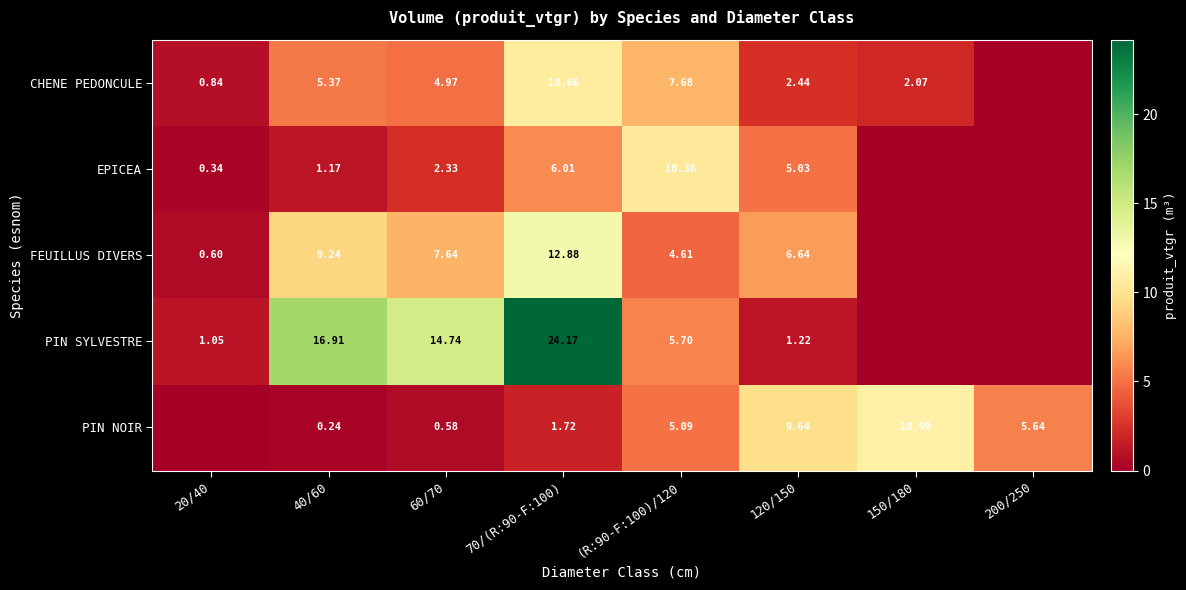

Is the value of EPICEA at 20/40 greater than the value of PIN NOIR at 40/60?

Yes